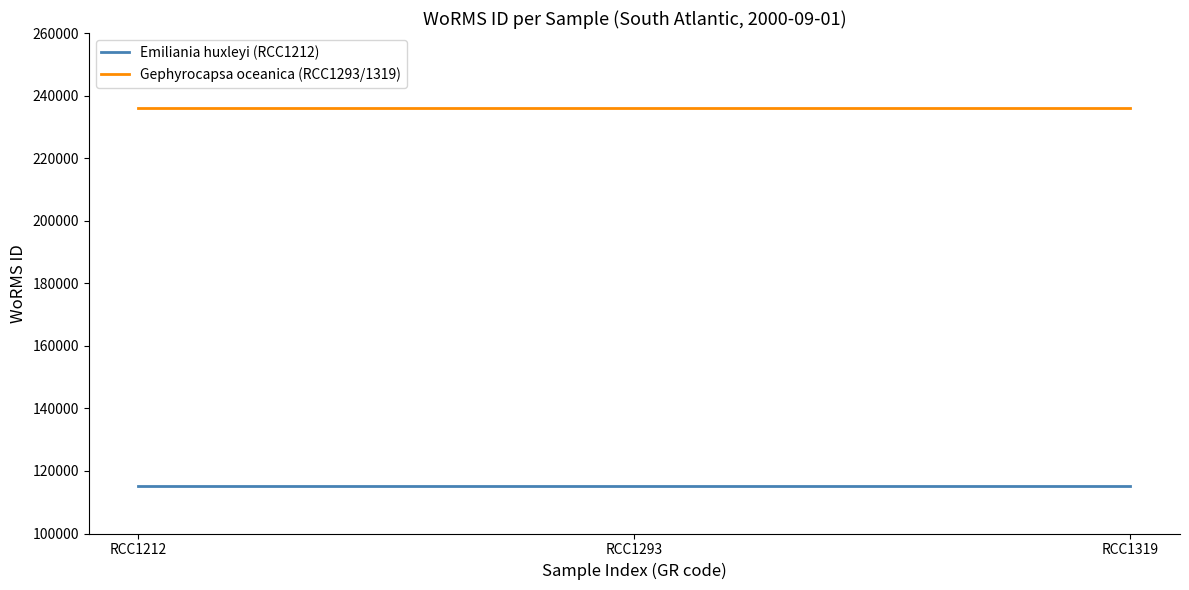

What is the lowest value of the Gephyrocapsa oceanica (RCC1293/1319) series?

235955